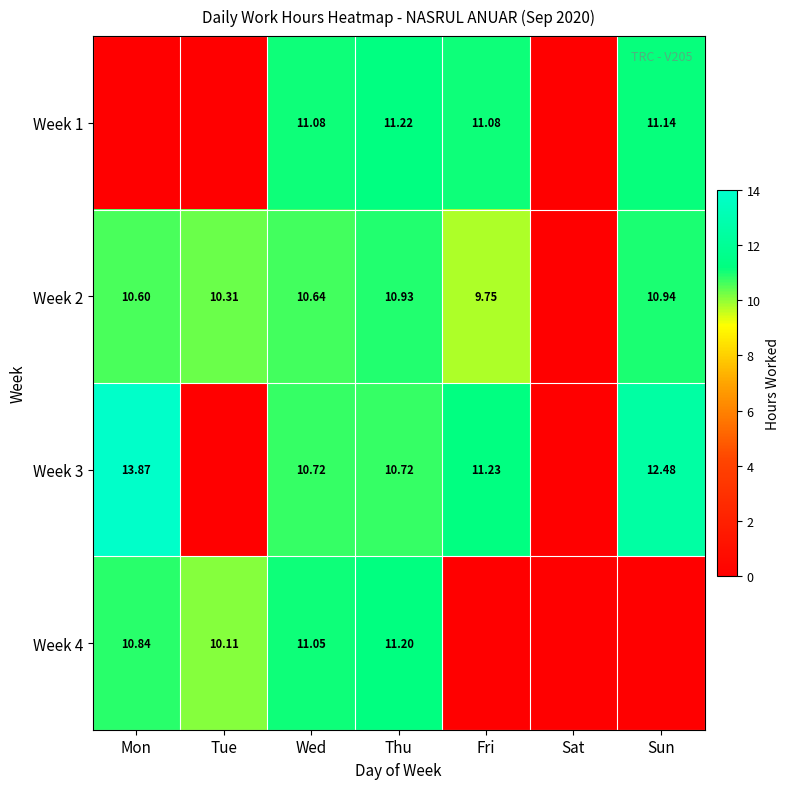

What is the total value across all series at Sun?

34.6